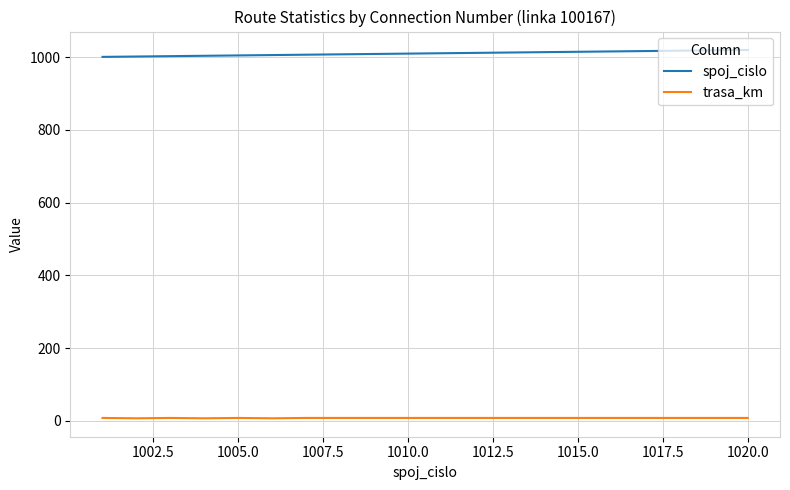

Rank the series by their maximum value, from lowest to highest.

trasa_km, spoj_cislo